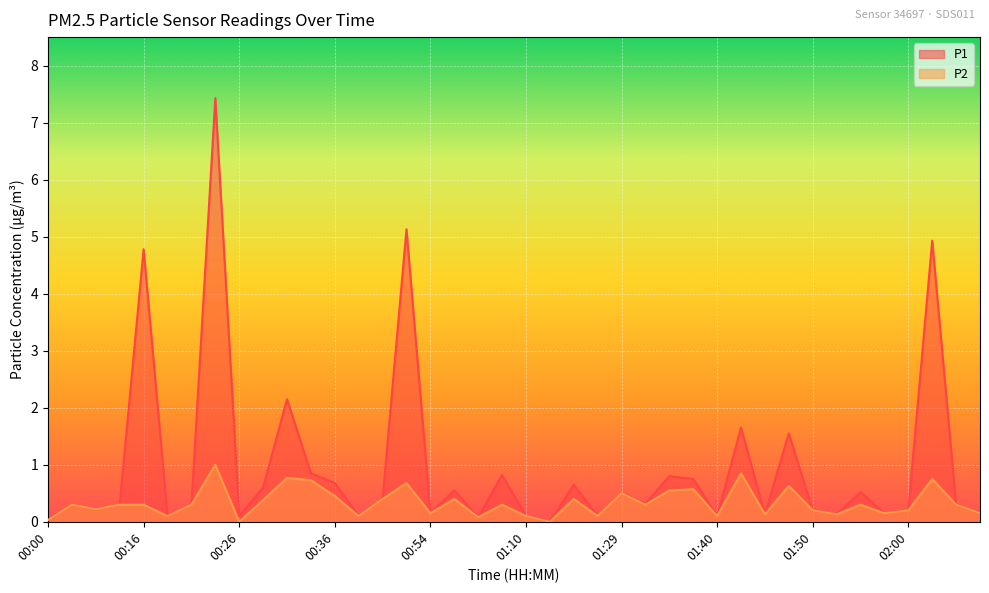

What is the value of the P1 point at the 30th from the left?

1.6